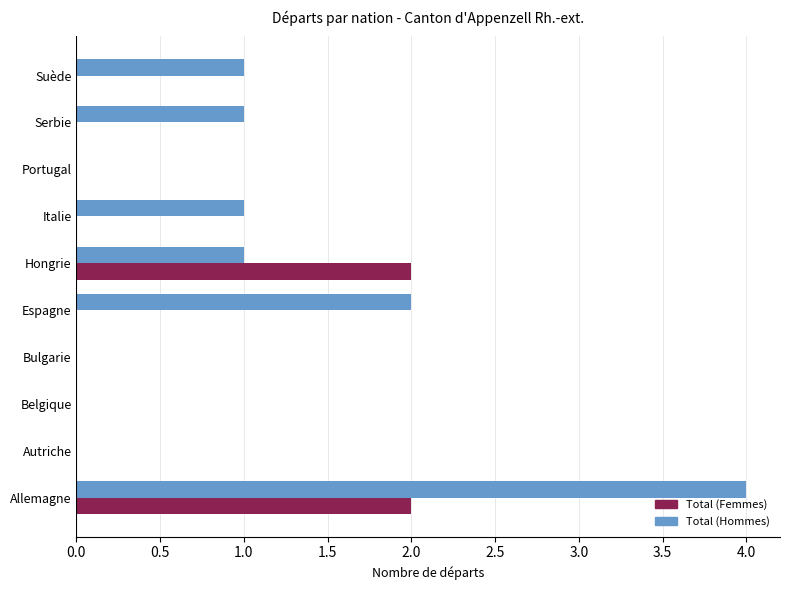

Count the Total (Hommes) values in the range 0 to 1.

8